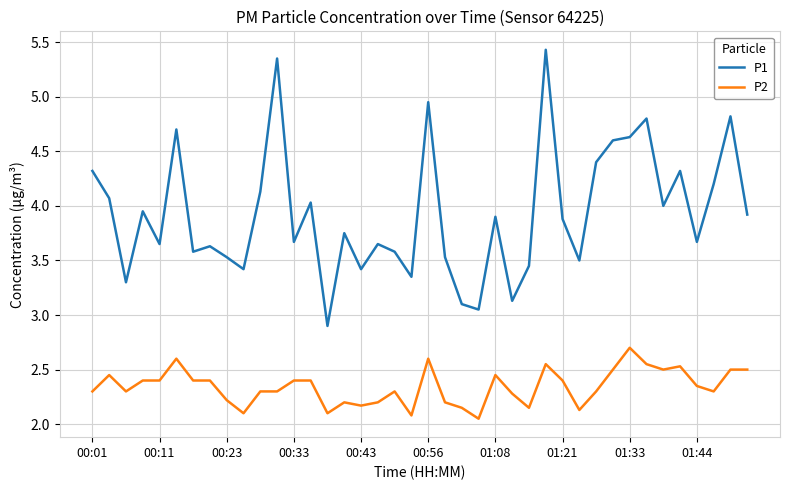

What are all the series names shown in the legend?

P1, P2